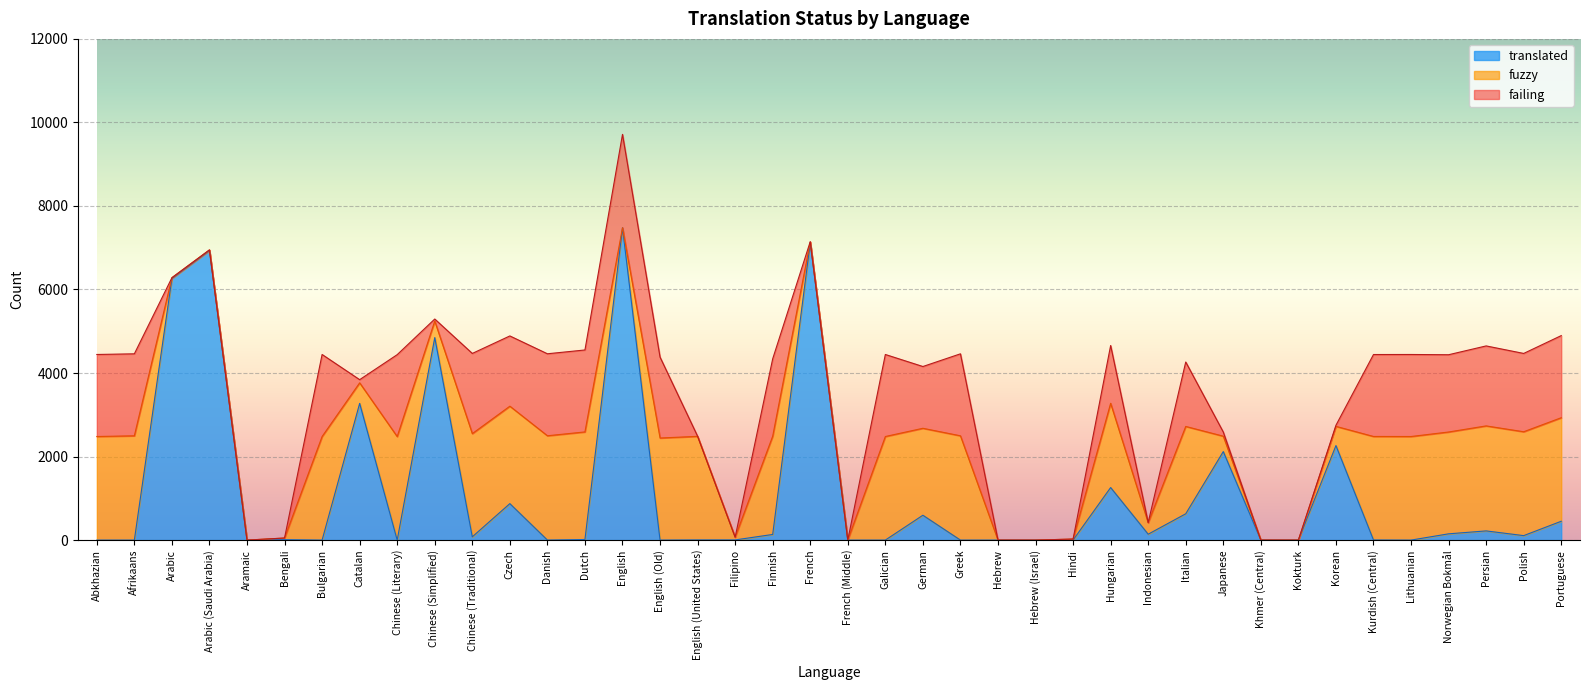

Is it true that translated equals 0 at Chinese (Literary)?

True